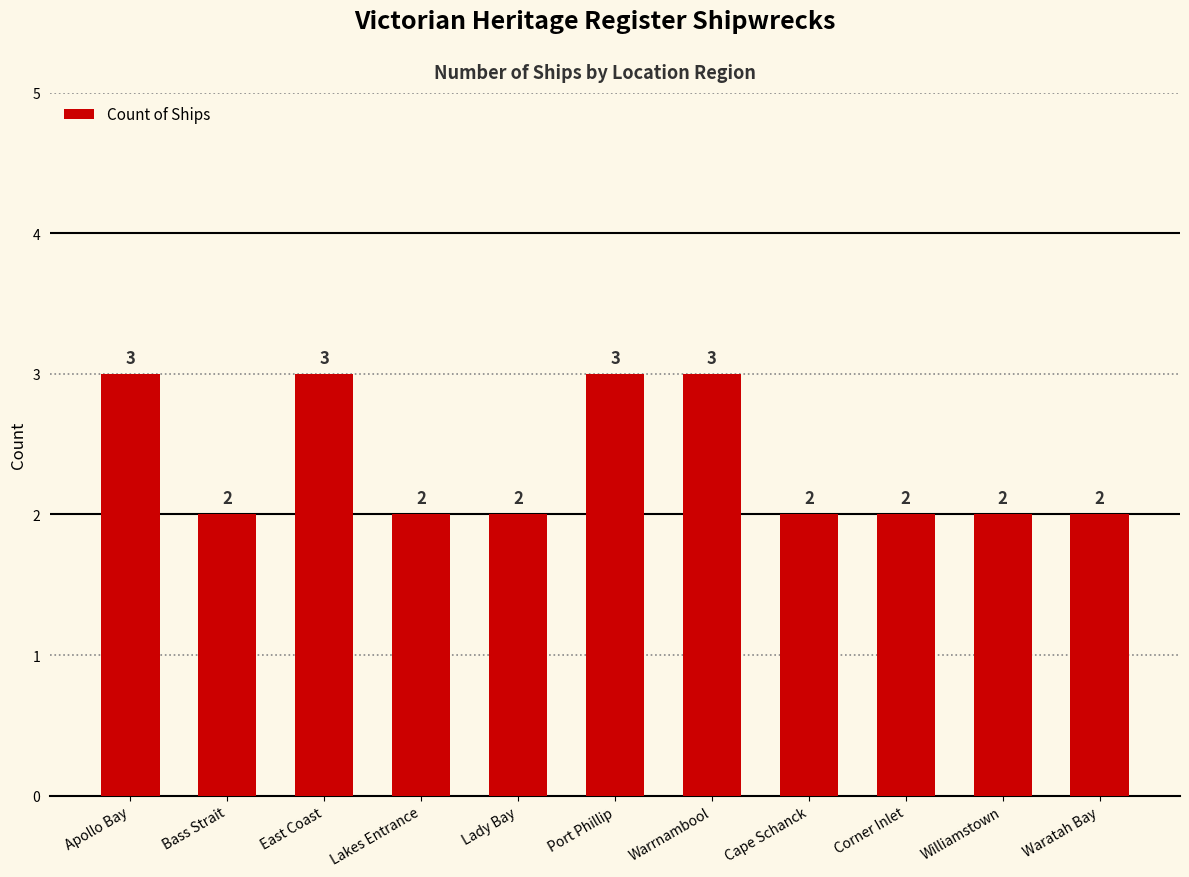

What is the sum of all values?

26